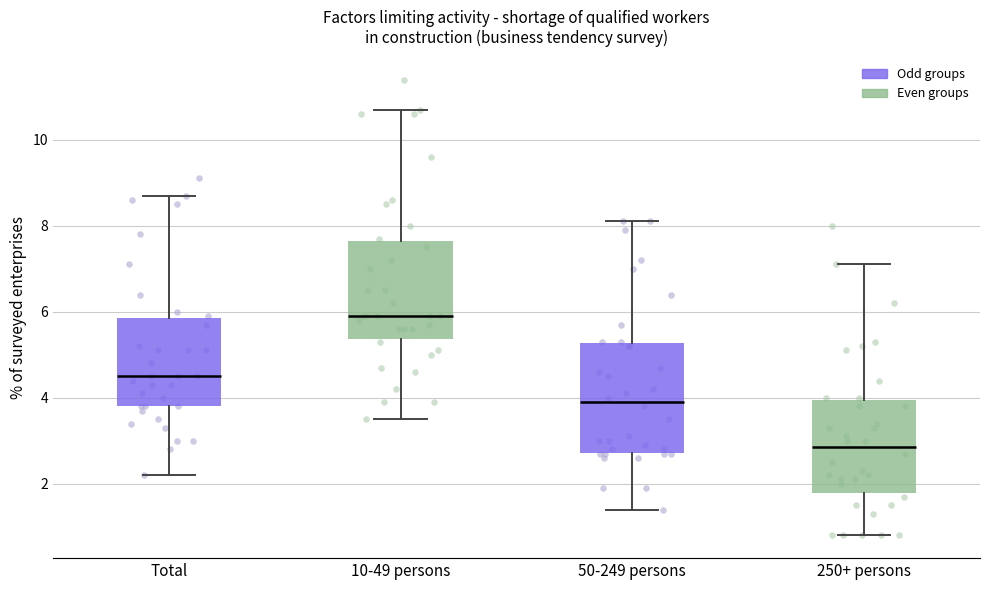

Reading left to right, transcribe this box plot: for each box, give where its median line is, the range the box spans, and where its two whiskers end, as read against the y-axis. The values are not printed on the chart, so give them approximately, as read against the axis.

Total: median 4.6, box 3.8 to 5.8, whiskers 2.2 to 8.8
10-49 persons: median 6.0, box 5.4 to 7.6, whiskers 3.6 to 10.8
50-249 persons: median 4.0, box 2.8 to 5.2, whiskers 1.4 to 8.2
250+ persons: median 2.8, box 1.8 to 4.0, whiskers 0.8 to 7.2